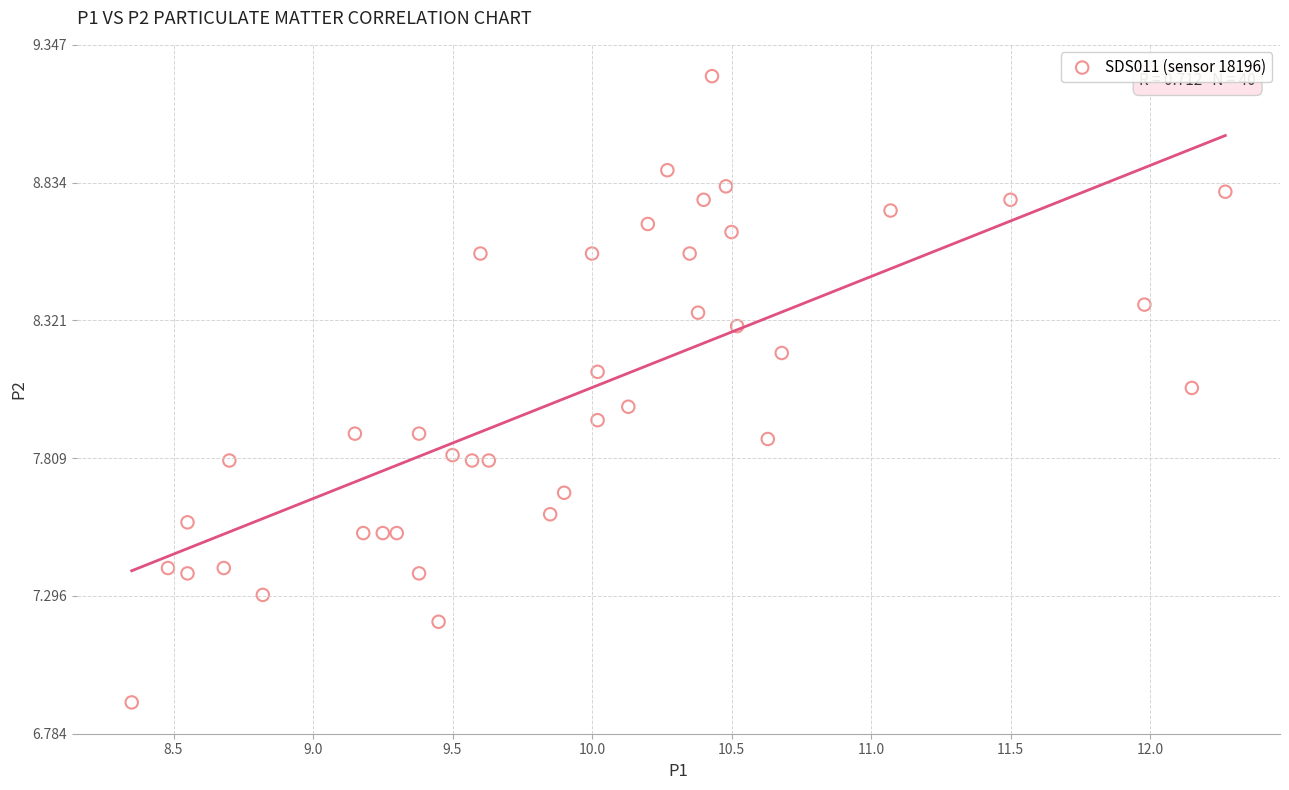

What is the range of Y values (max minus min)?

2.3